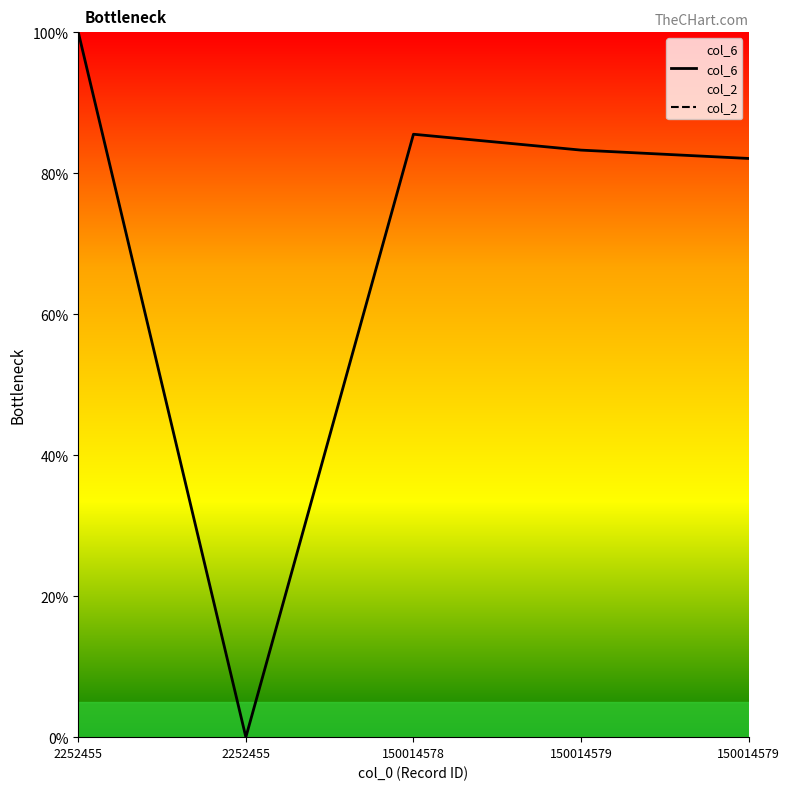

Reading right to left, what are all the values shown in this chart?

82.1	83.3	85.5	0.0	100.0